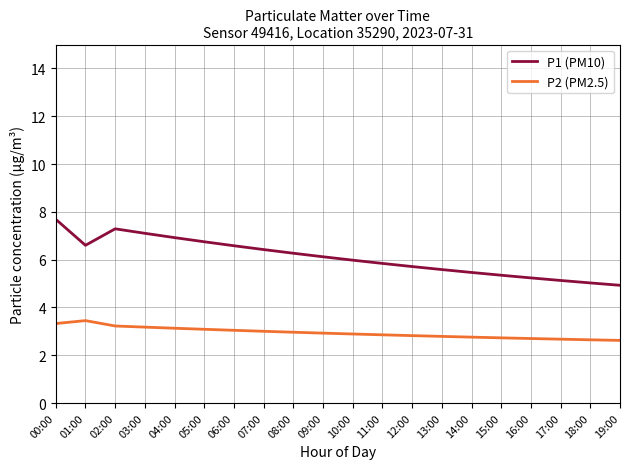

Read the P2 (PM2.5) value at 02:00.

3.2